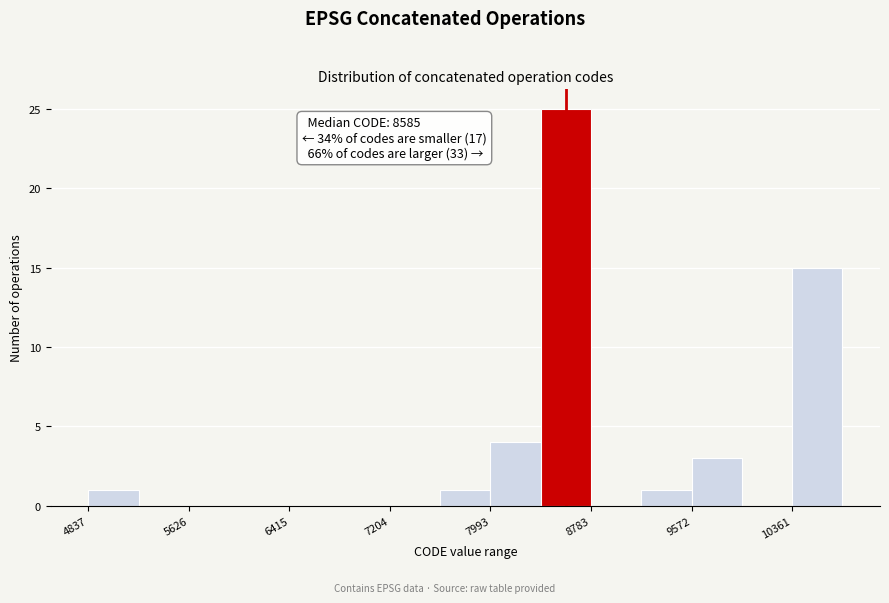

Read against the x-axis, roughly where is the centre of the tallest bar?

8600